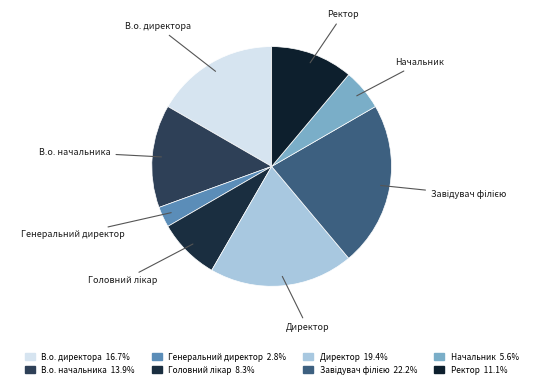

Does any single category account for the majority?

No